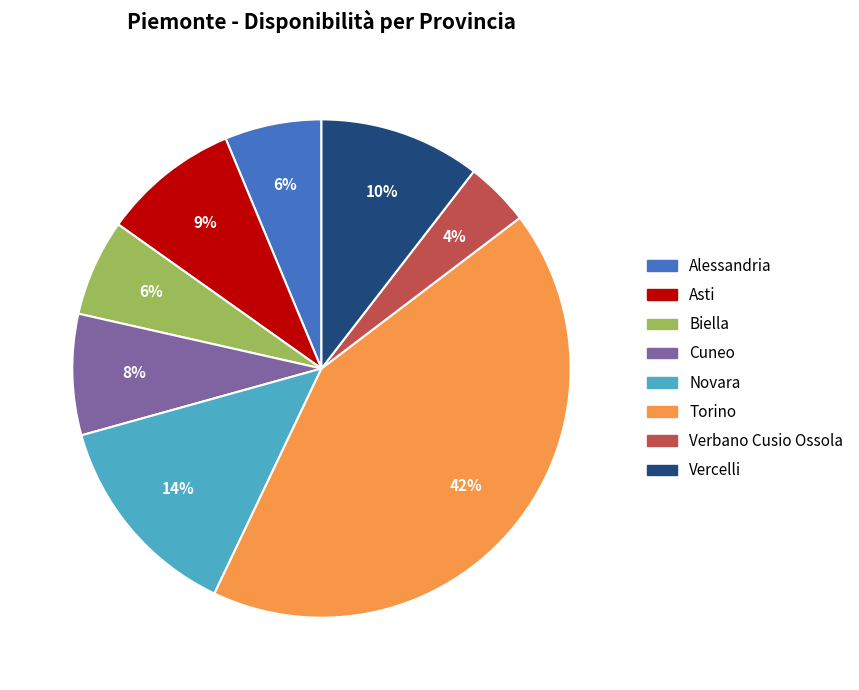

Which category has the smallest portion of the pie?

Verbano Cusio Ossola